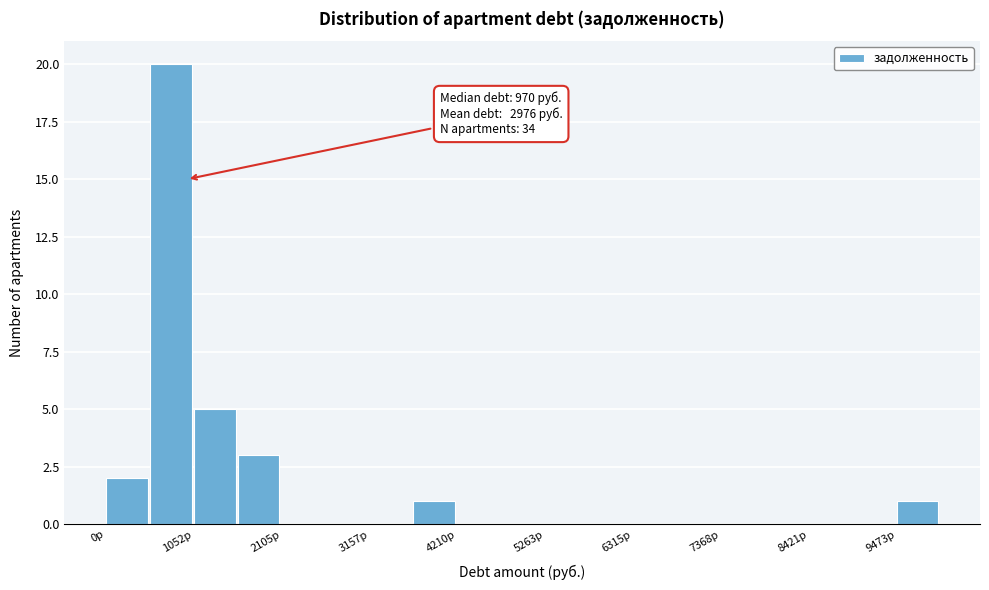

Around what value on the x-axis is the tallest bar? Give the approximate position of its centre, as read against the axis.

800